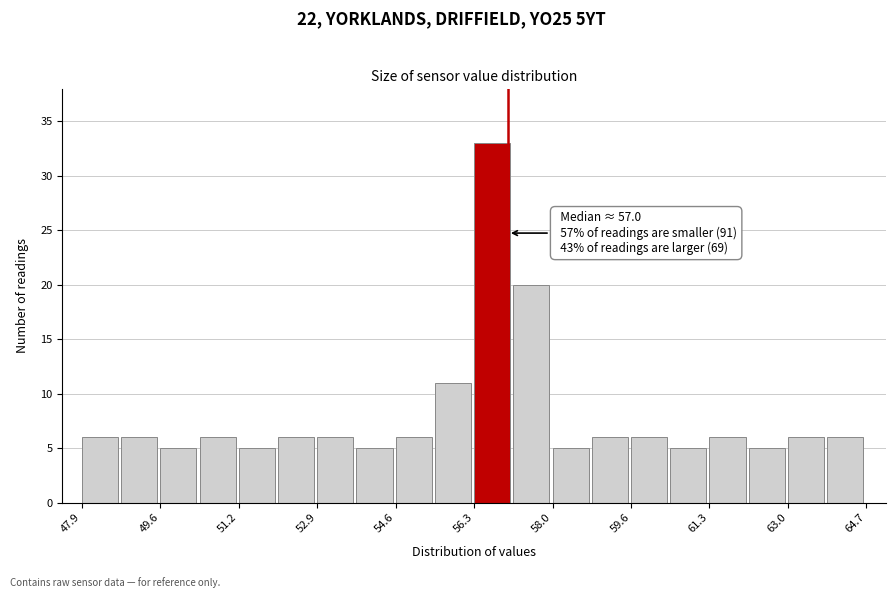

Which range on the x-axis has the tallest bar?

56.2 to 57.2